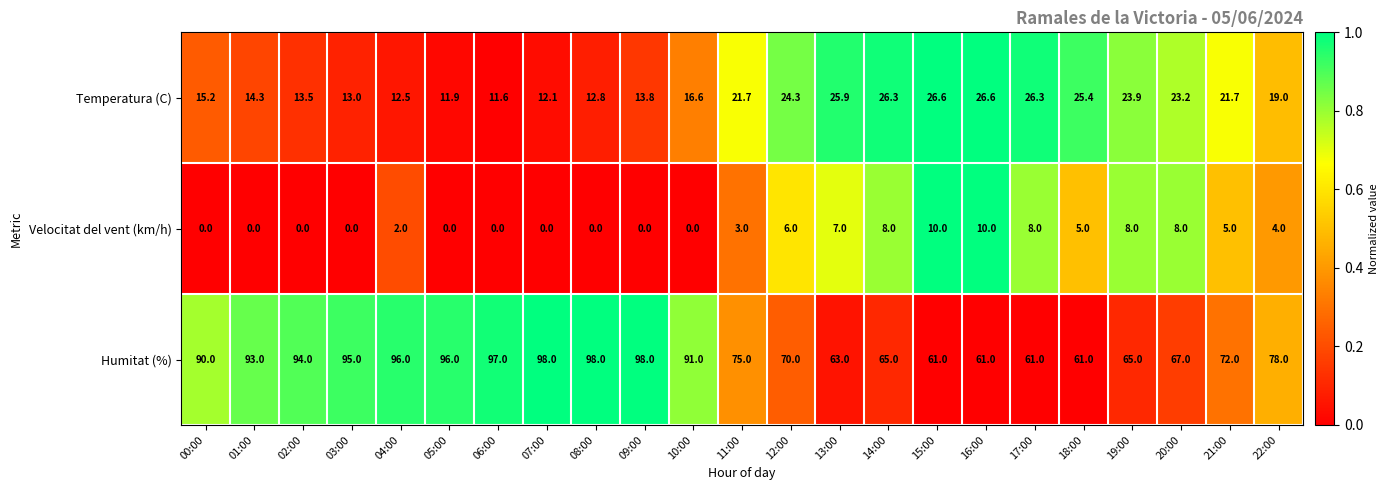

What is the difference between the highest and lowest values at 13:00?

56.0